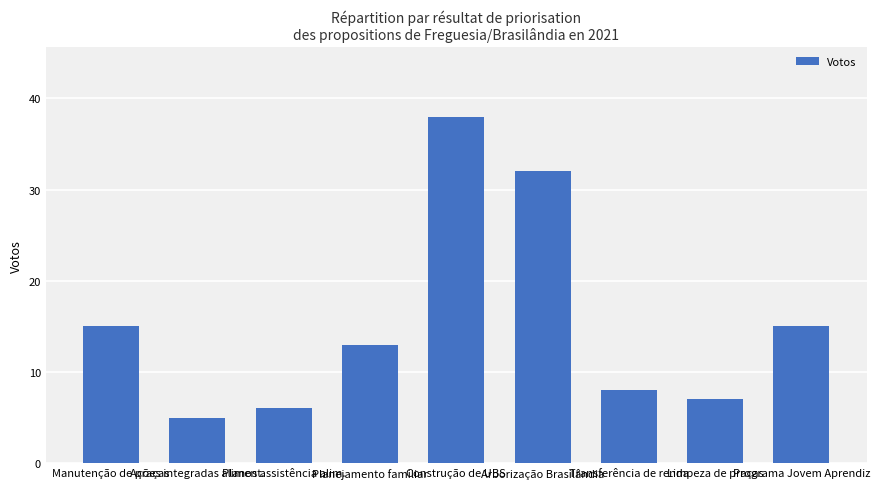

What is the minimum value shown in the chart?

5